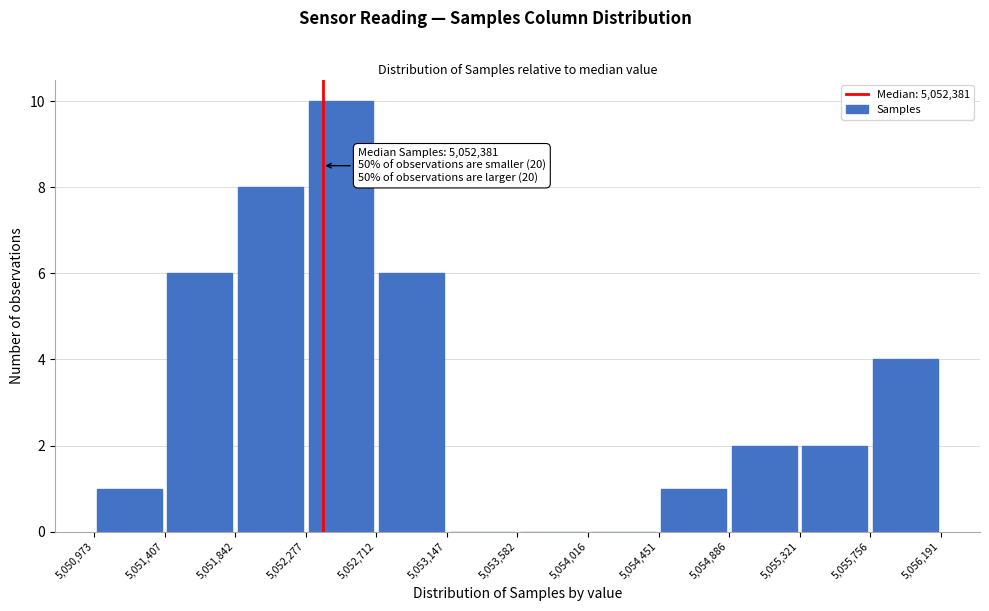

Over which range of the x-axis is the bar tallest?

5,052,277 to 5,052,712